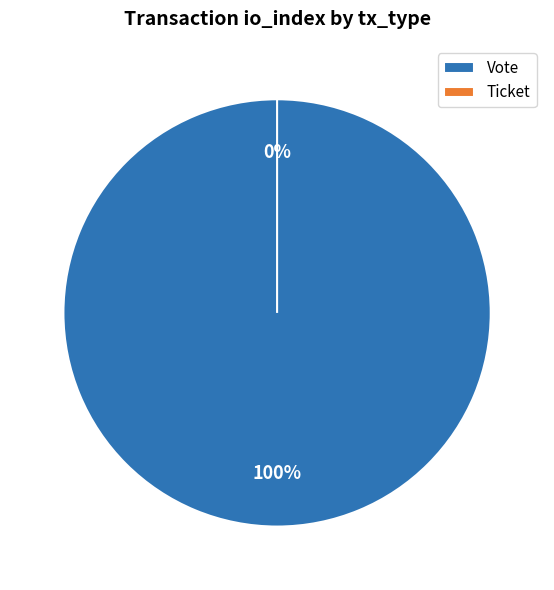

What is the largest slice in the pie chart?

Vote